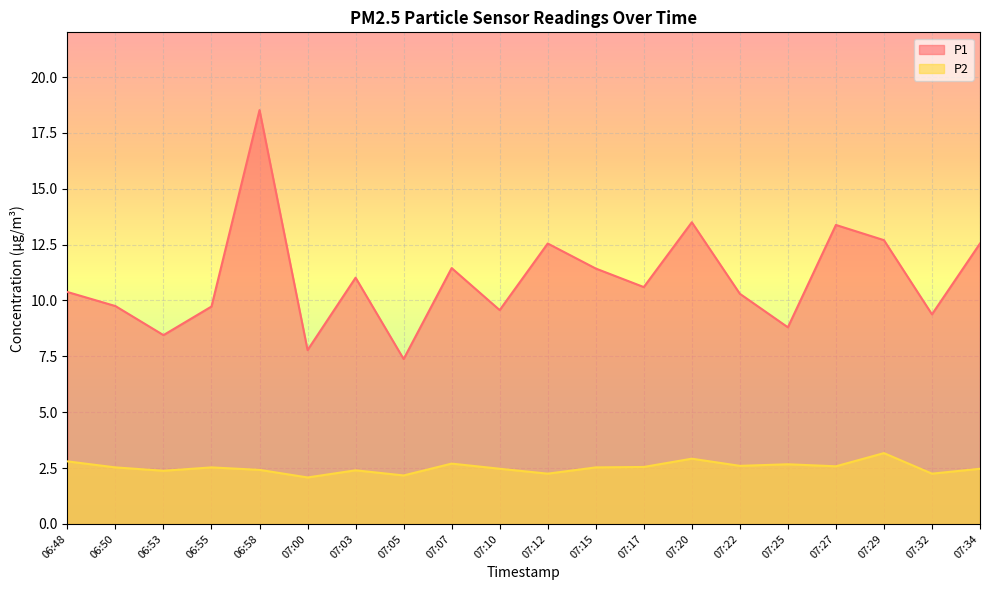

Where is the first local maximum for P2?

06:55